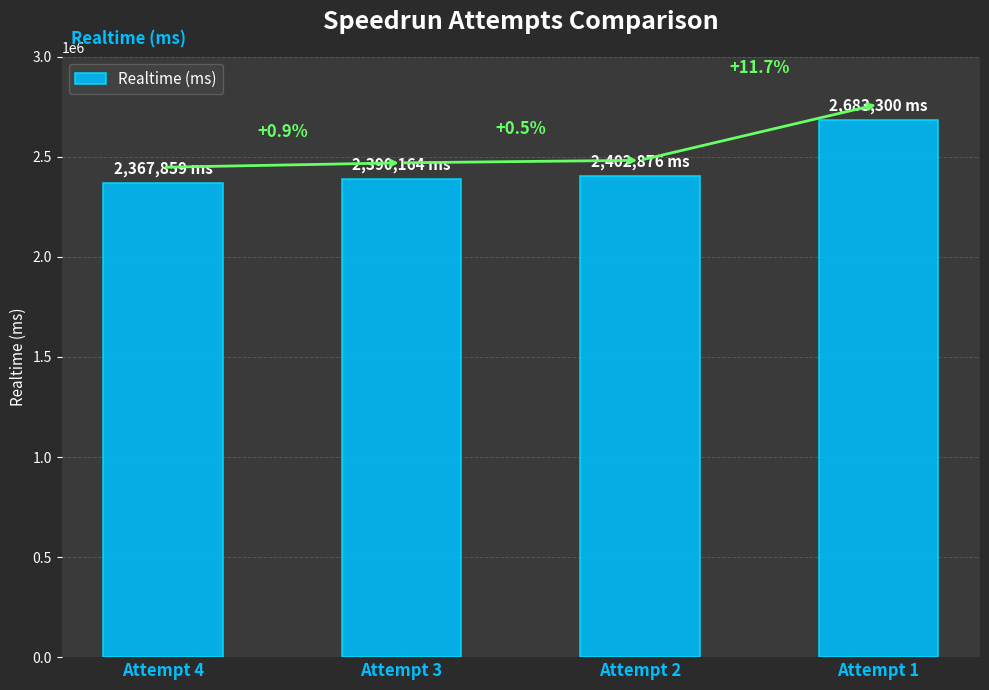

Which category has the lowest value across all series?

Attempt 4